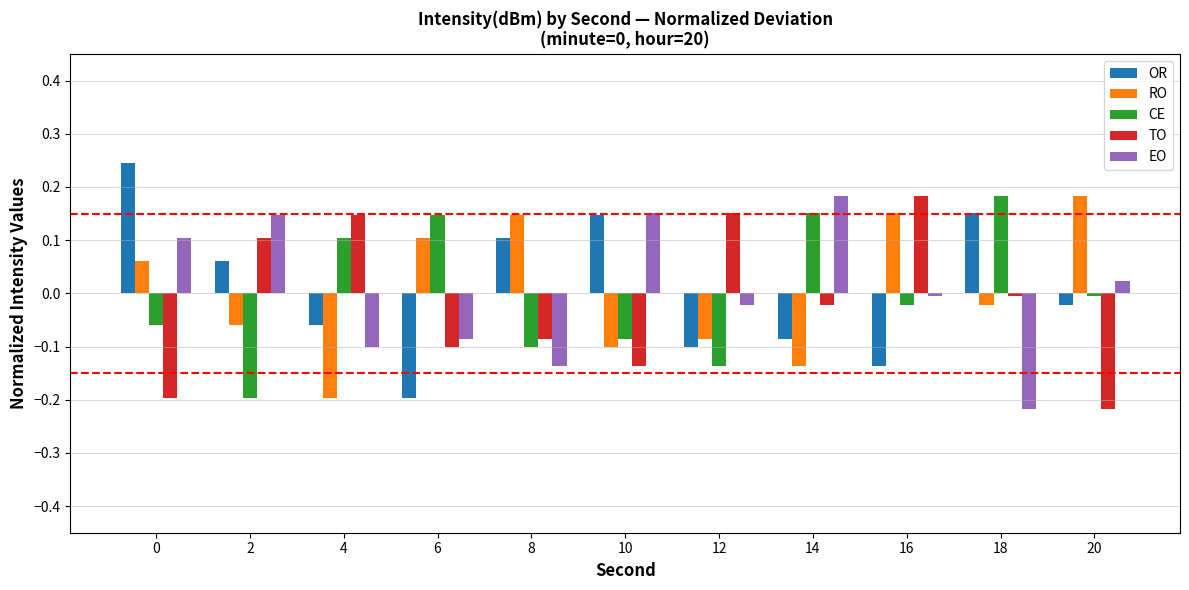

Rank the series at 2 from lowest to highest value.

CE, RO, OR, TO, EO